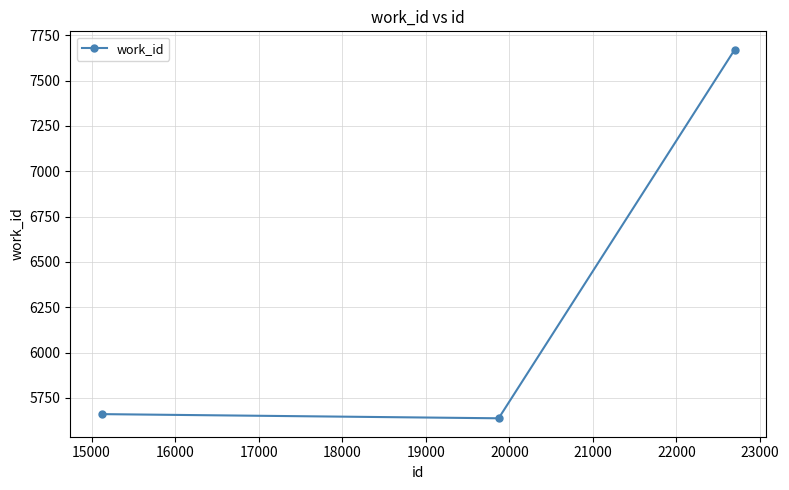

Reading right to left, what are all the values shown in this chart?

7670	5638	5661